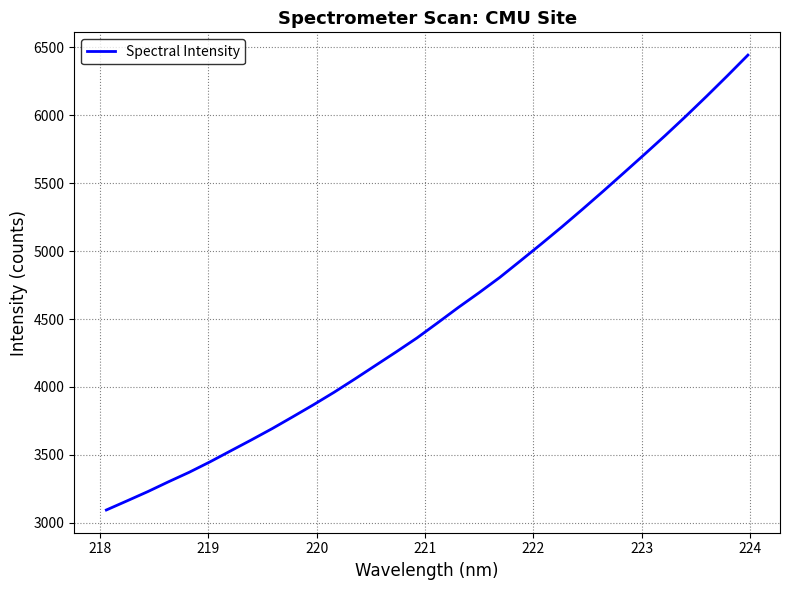

What is the greatest value displayed?

6442.7